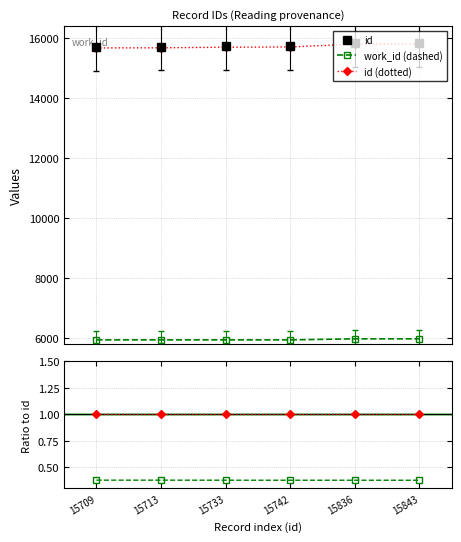

Reading left to right, list all the values displayed in this chart.

id: 15709.0	15713.0	15733.0	15742.0	15836.0	15843.0
work_id (dashed): 5925.0	5925.0	5925.0	5925.0	5960.0	5960.0
id (dotted): 15677.6	15681.6	15701.5	15710.5	15804.3	15811.3
work_id ratio: 0.4	0.4	0.4	0.4	0.4	0.4
id dotted ratio: 1.0	1.0	1.0	1.0	1.0	1.0